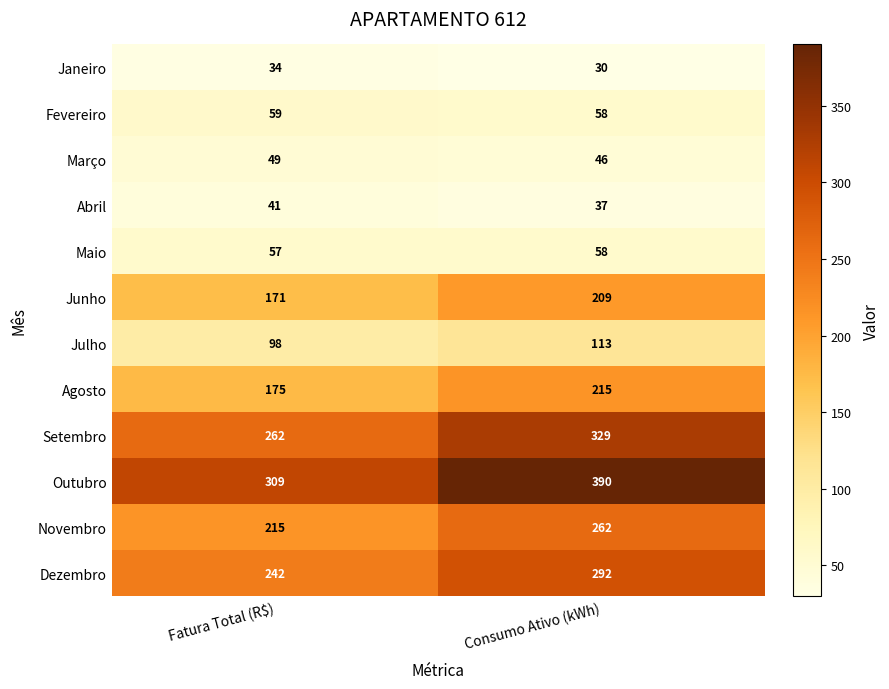

At which category is the sum across all series the highest?

Consumo Ativo (kWh)